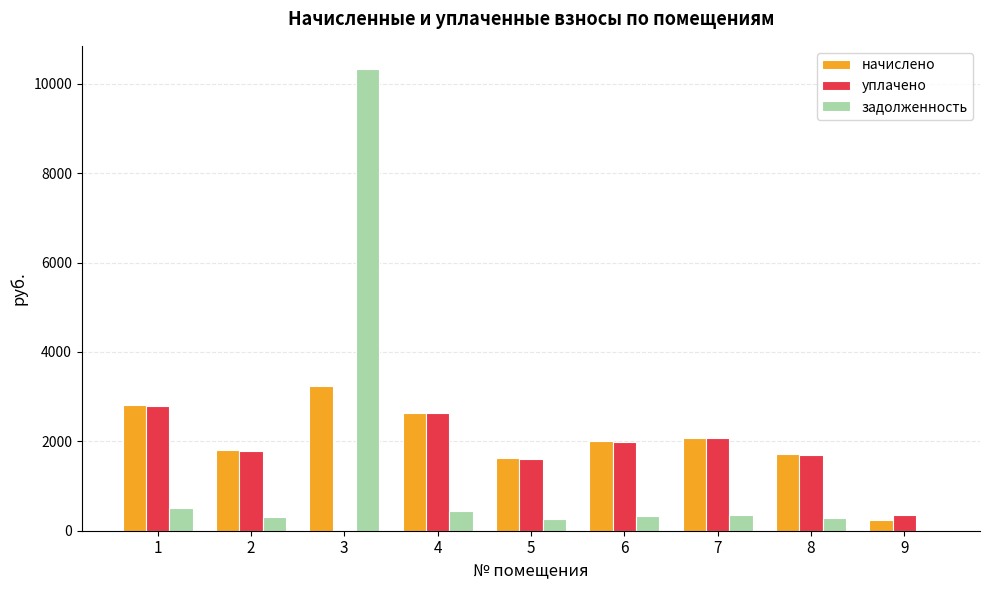

What is the sum of all задолженность values?

12824.6